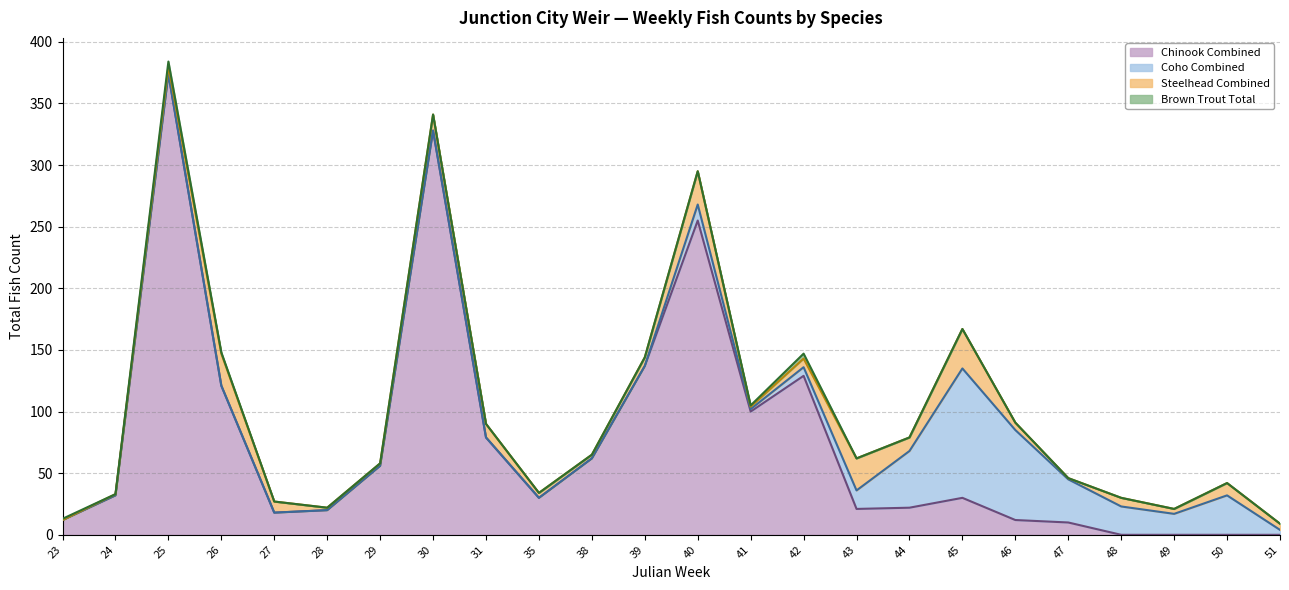

What value does the Brown Trout Total series have at 42?

4